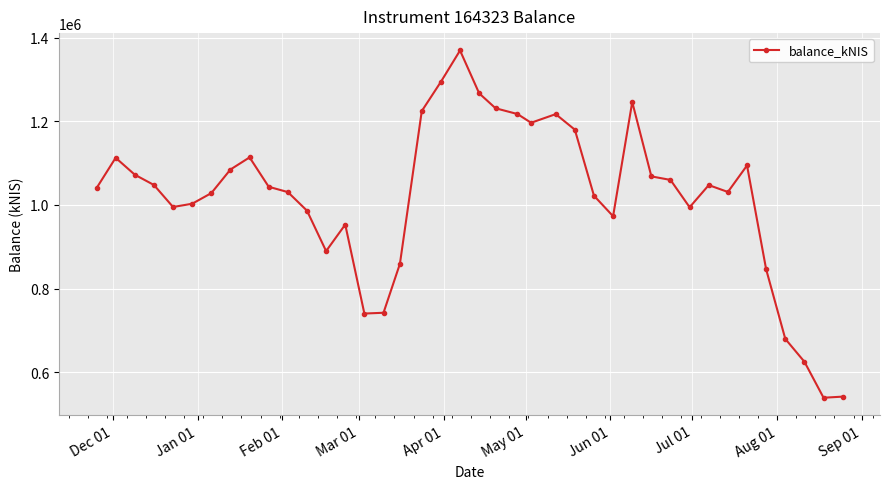

What is the value of the 4th point from the left?

1047839.1